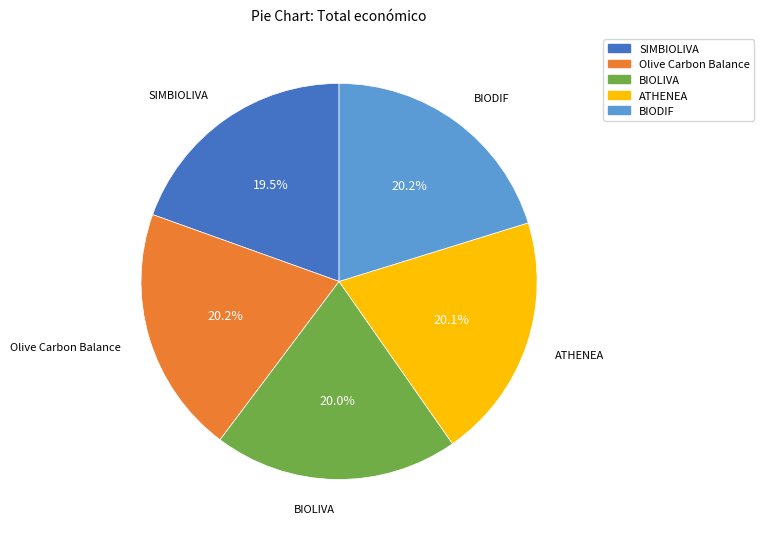

What is the ratio of the value at BIOLIVA to the value at Olive Carbon Balance?

1.0